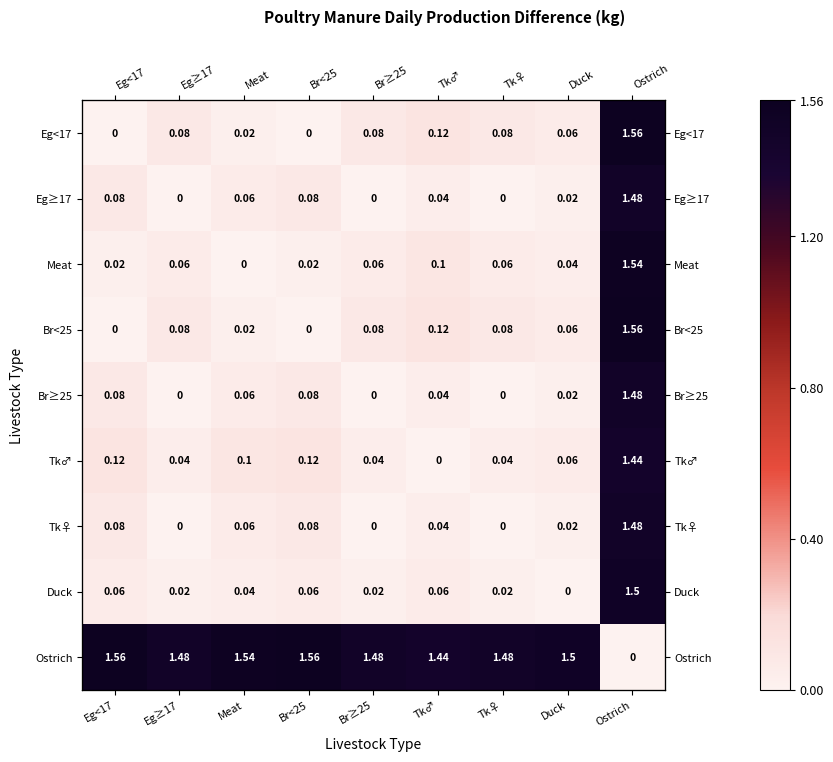

At which category is the sum across all series the highest?

Ostrich